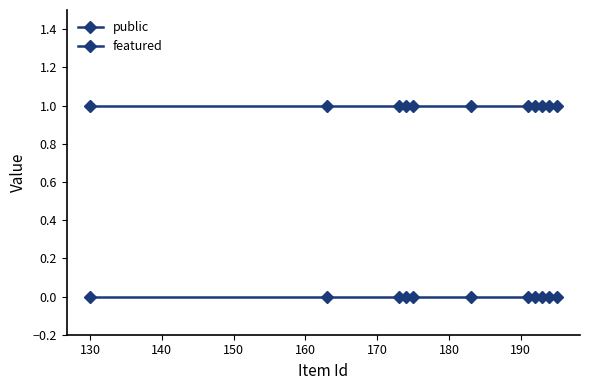

Which series has the largest total across all categories?

public